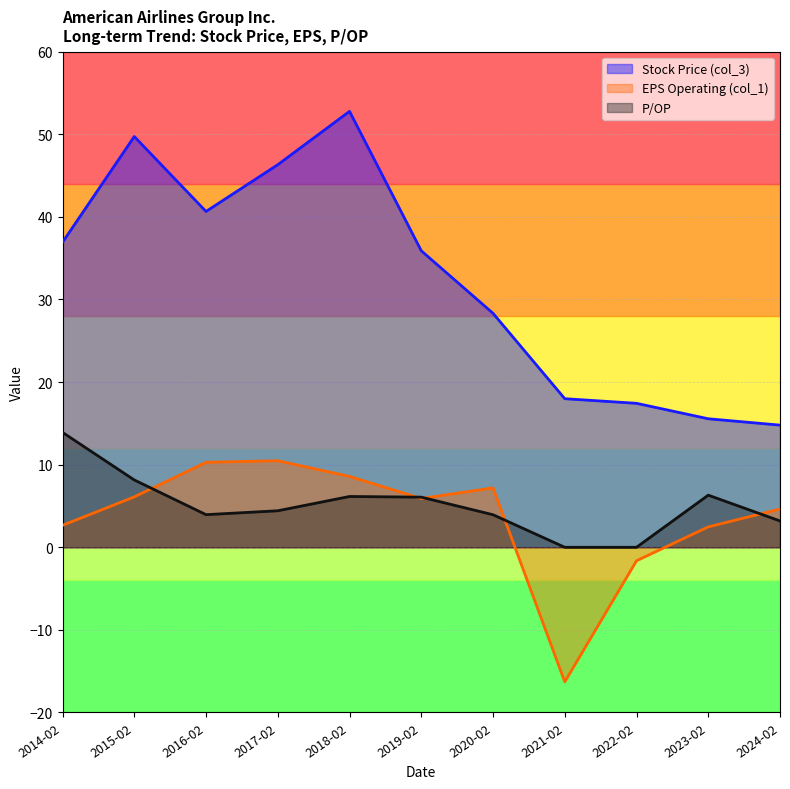

Read the P/OP value at 2020-02.

3.9